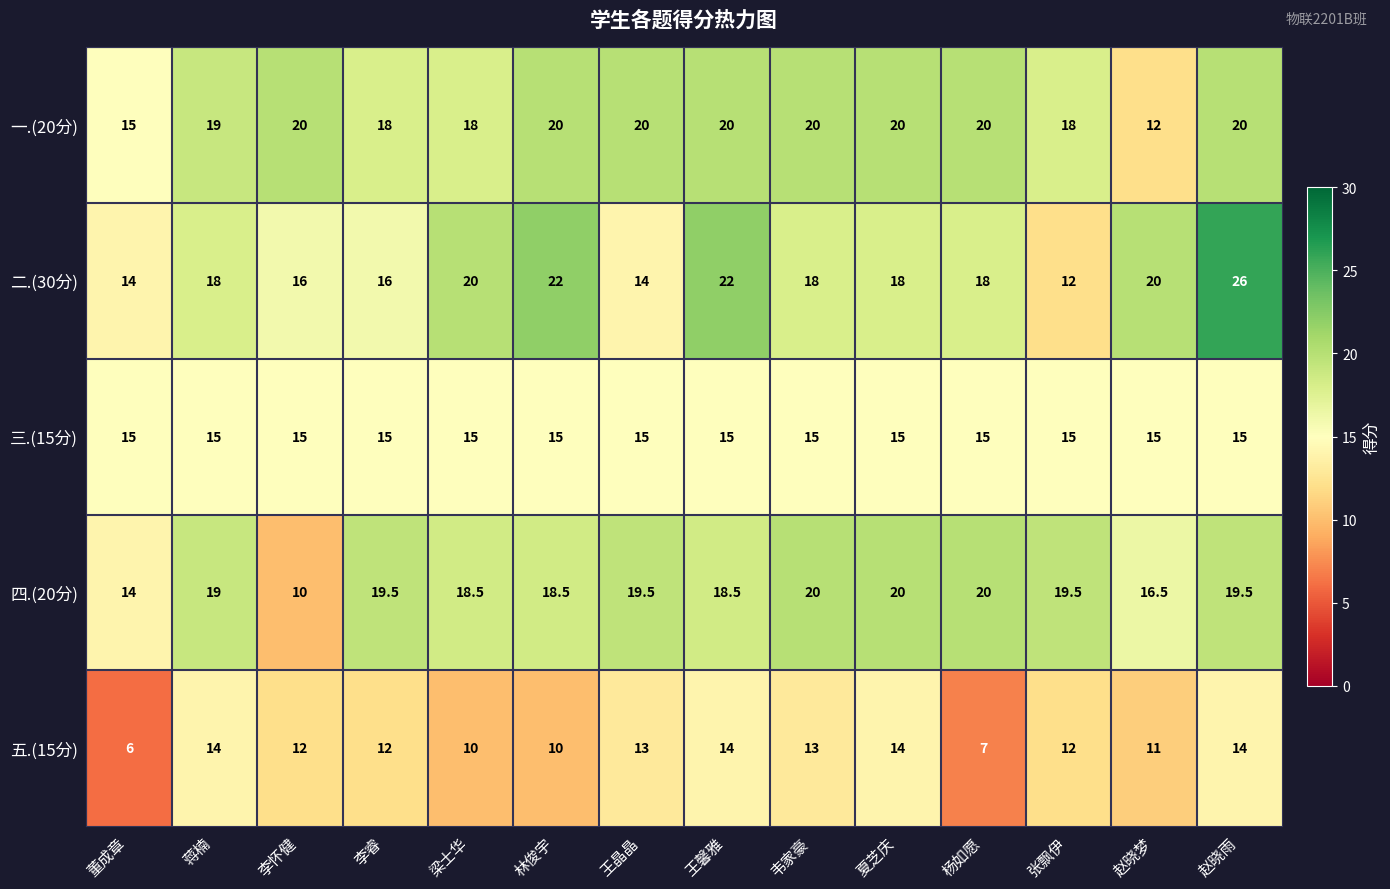

Which series has the largest range (max minus min)?

二.(30分)